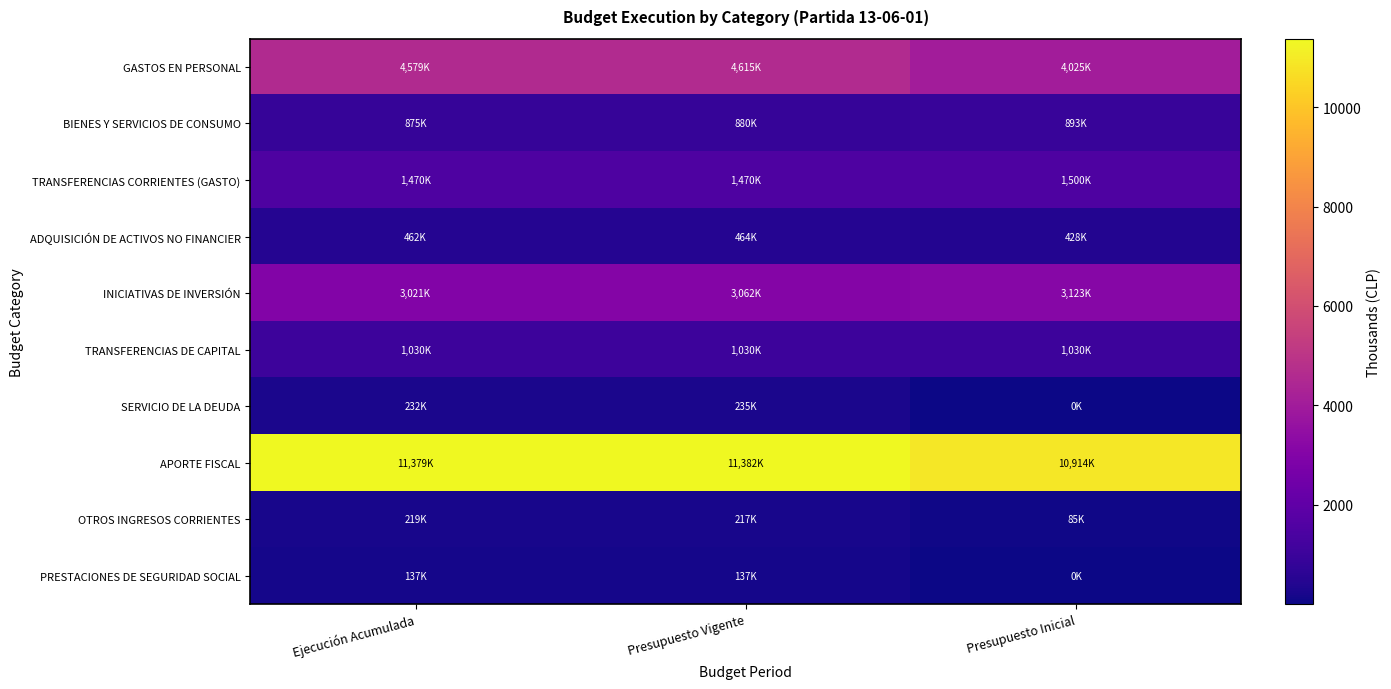

Which has a higher value, Ejecución Acumulada or Presupuesto Vigente?

Presupuesto Vigente